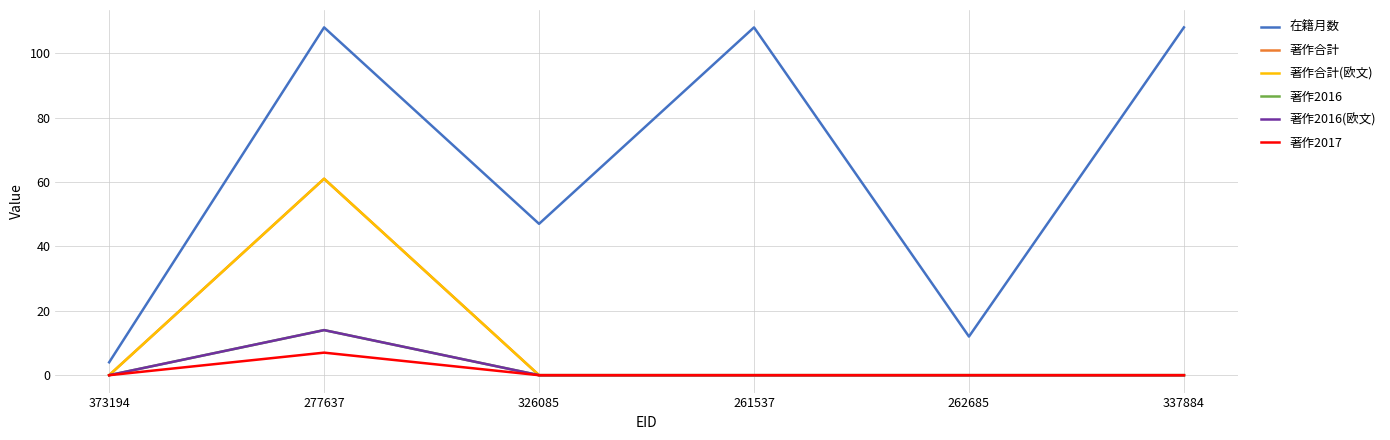

True or false: 著作2016(欧文) has more than 0 interior local peaks.

True